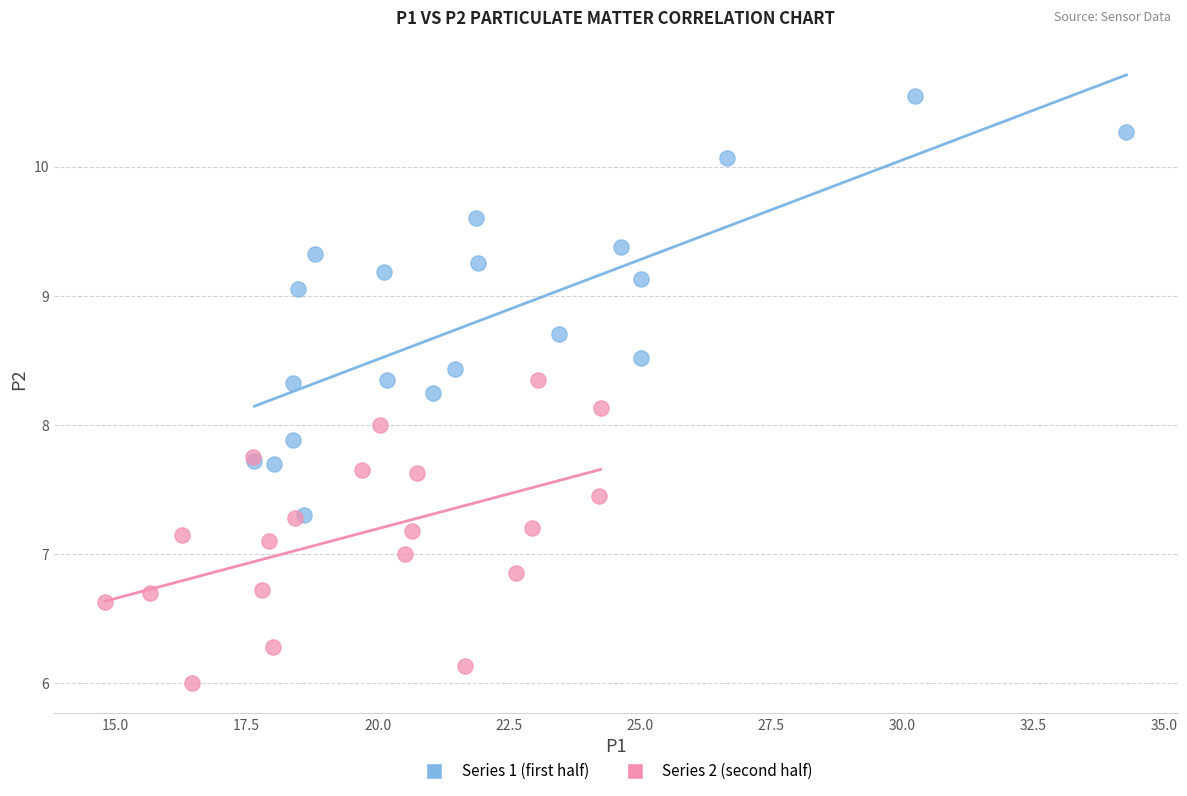

Which series contains the lowest Y value?

Series 2 (second half)